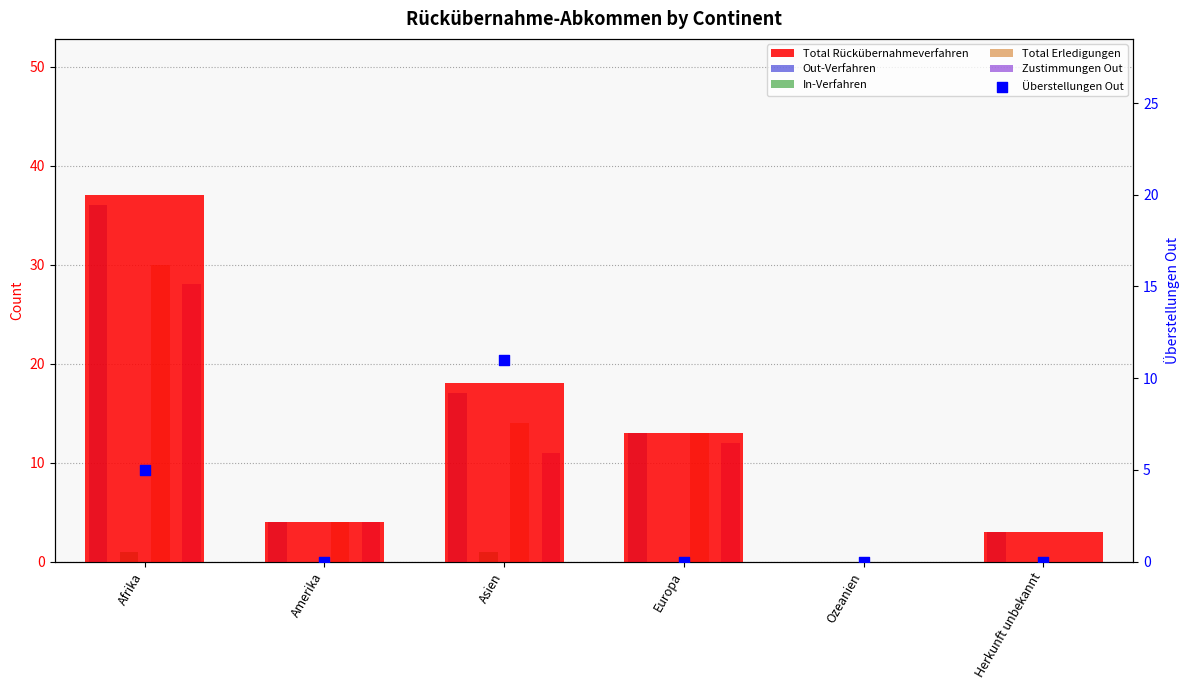

Is the value of Total Erledigungen at Ozeanien greater than the value of In-Verfahren at Ozeanien?

No